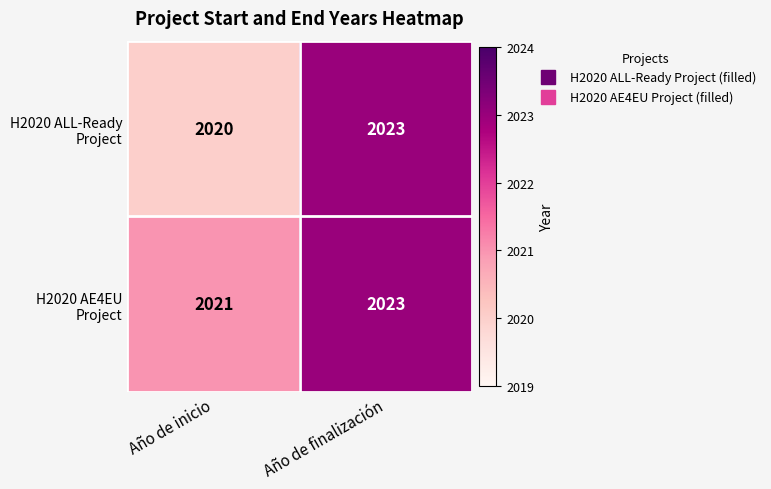

What is the total value across all series at Año de inicio?

4041